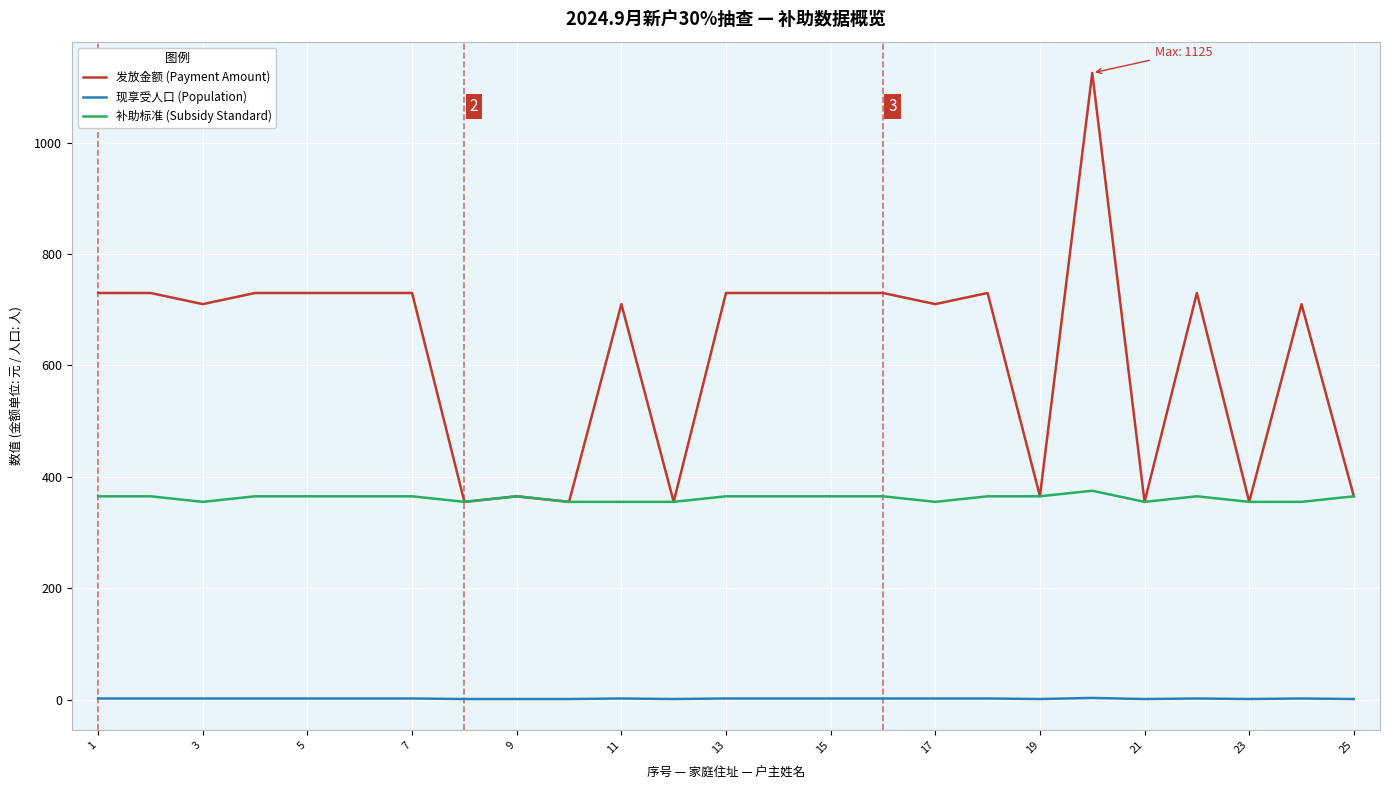

Rank the series by their average value, from highest to lowest.

发放金额 (Payment Amount), 补助标准 (Subsidy Standard), 现享受人口 (Population)